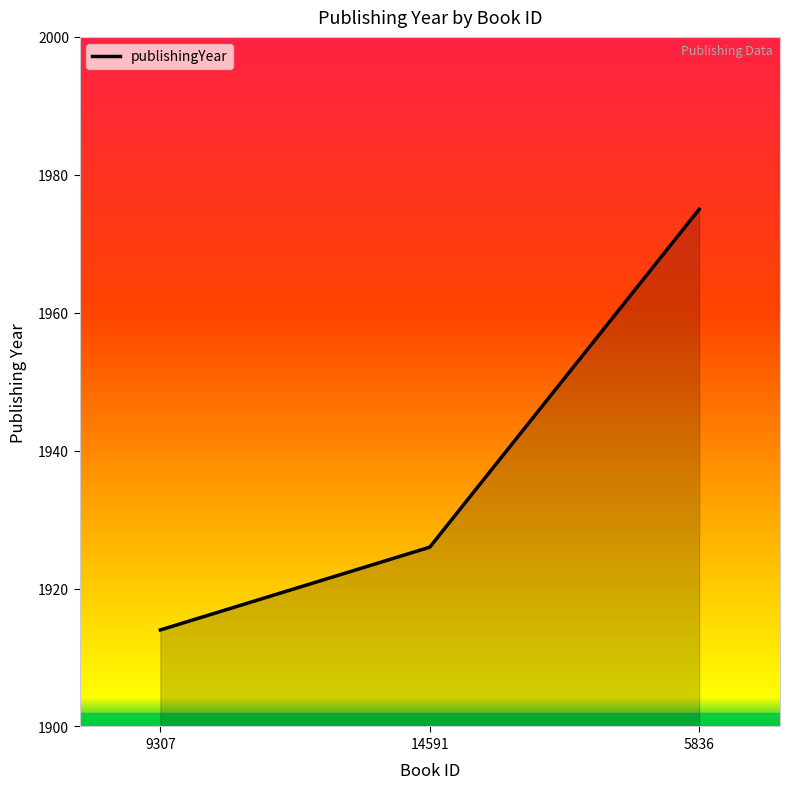

Read the value at 14591.

1926